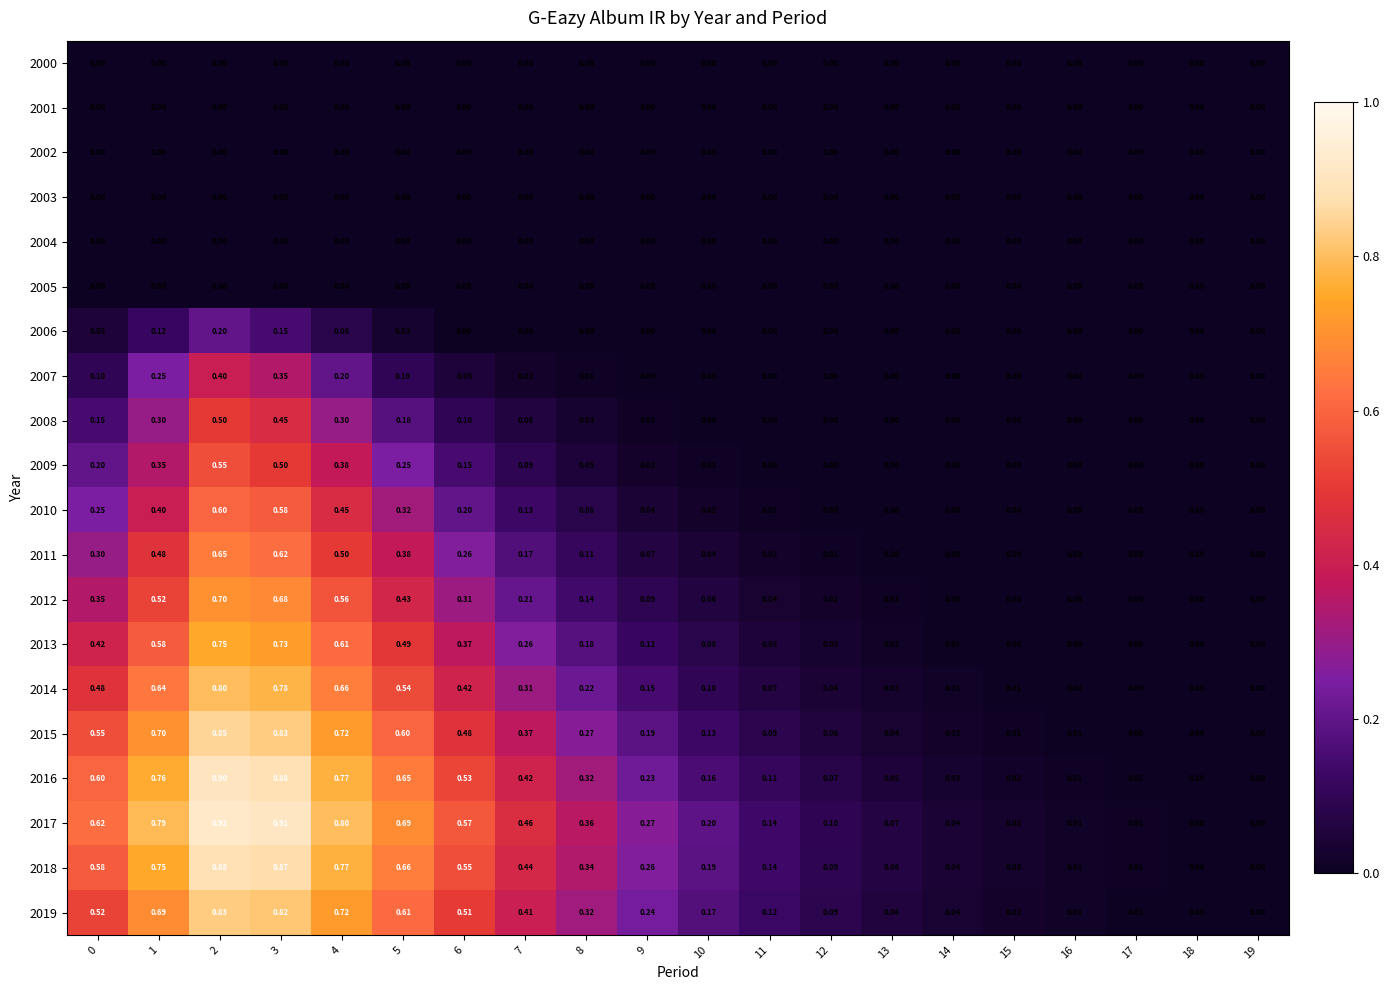

How many categories are shown in the chart?

20